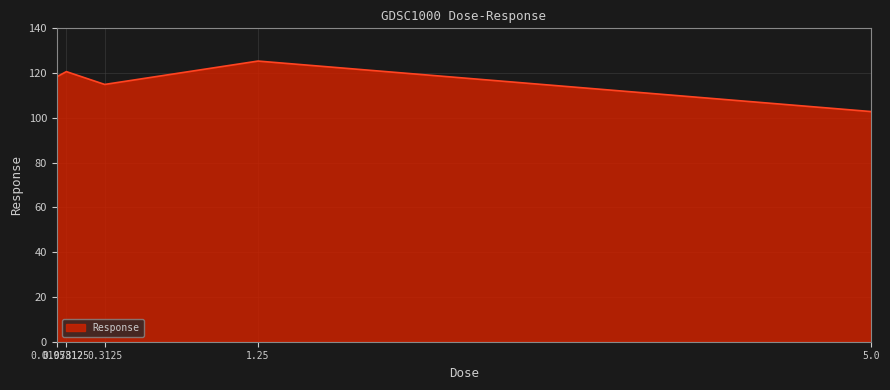

What is the minimum value shown in the chart?

102.8